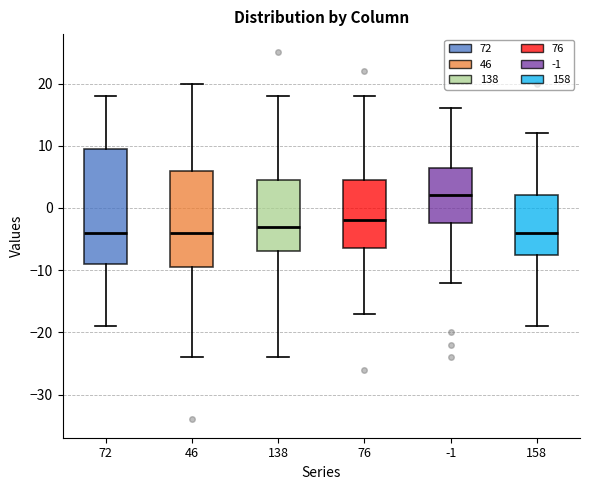

Comparing the boxes themselves (not the whiskers), which one is the tallest?

72